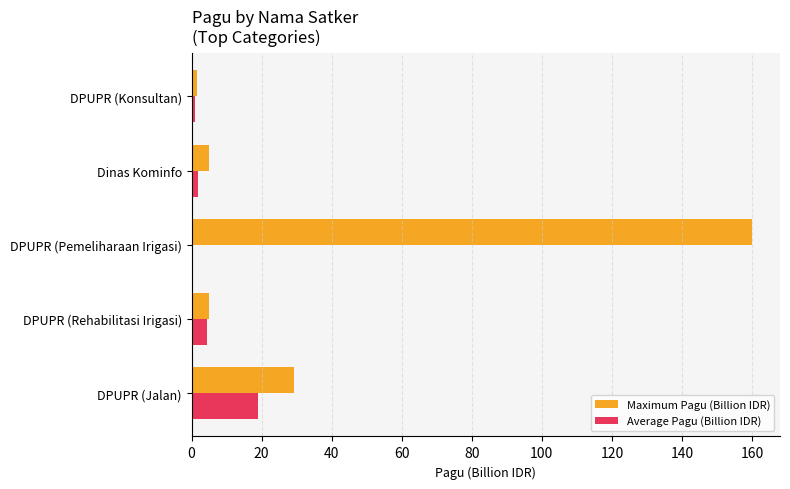

What is the highest value of the Maximum Pagu (Billion IDR) series?

160.0